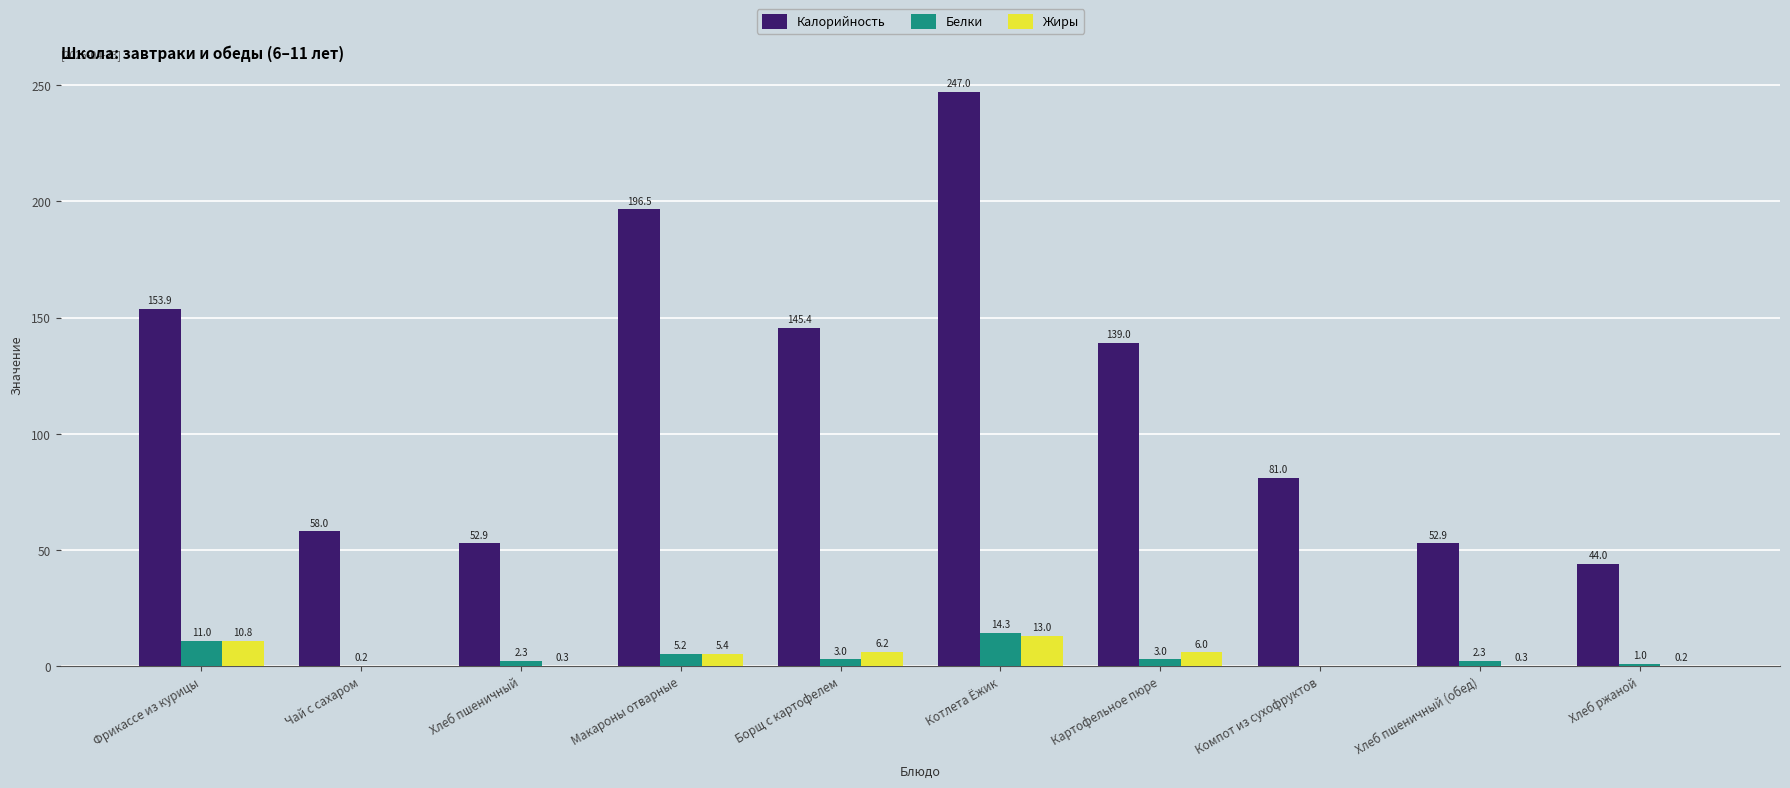

Read the Калорийность value at Фрикассе из курицы.

153.9